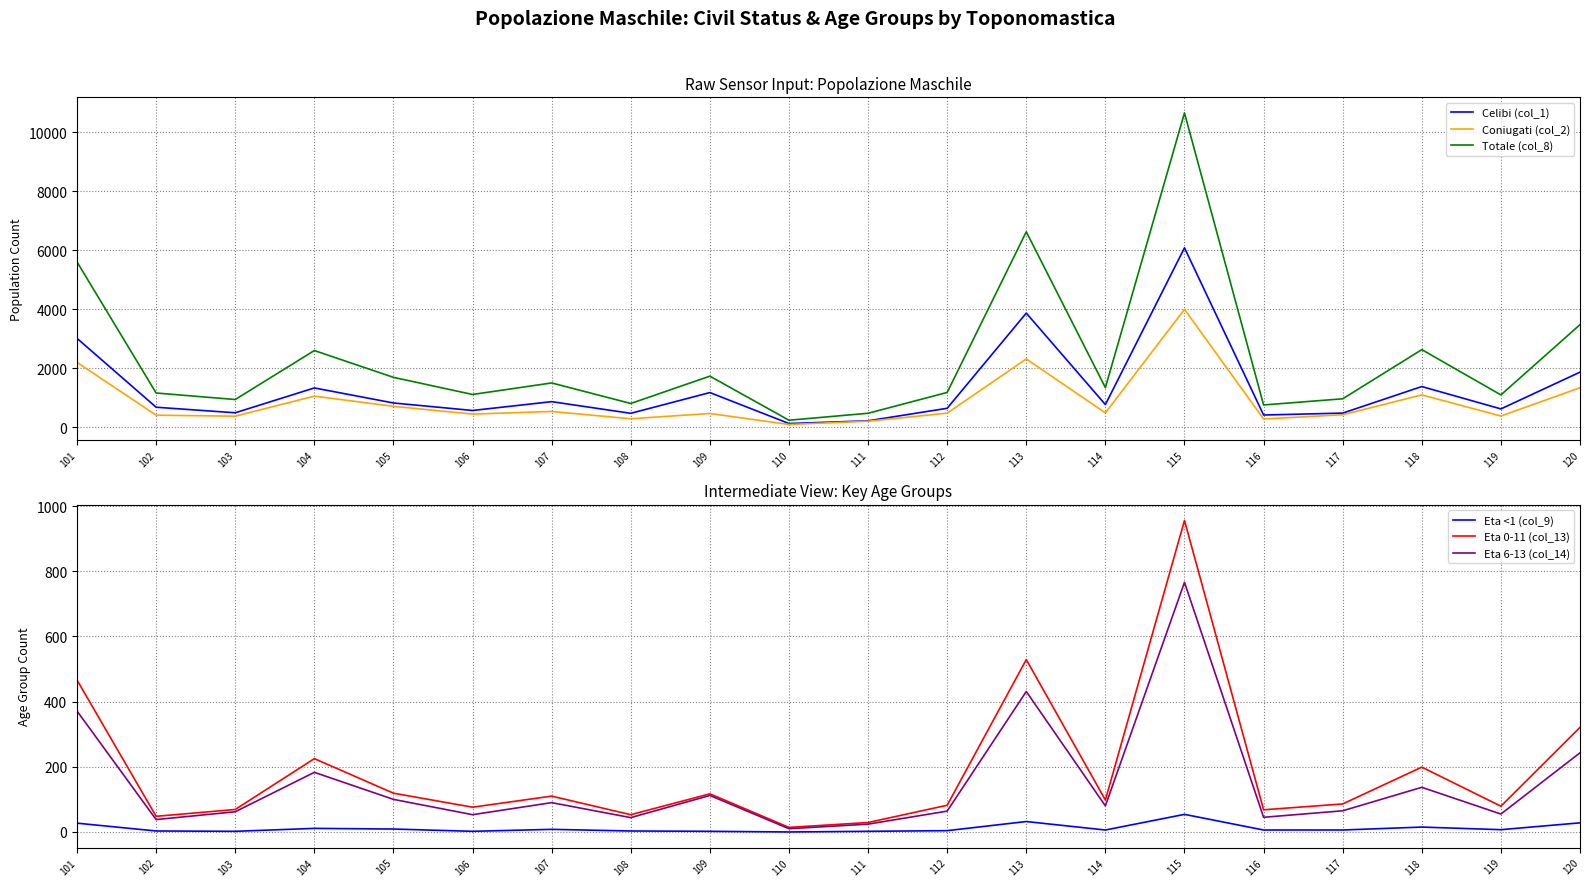

What are all the series names shown in the legend?

Celibi (col_1), Coniugati (col_2), Totale (col_8), Eta <1 (col_9), Eta 0-11 (col_13), Eta 6-13 (col_14)